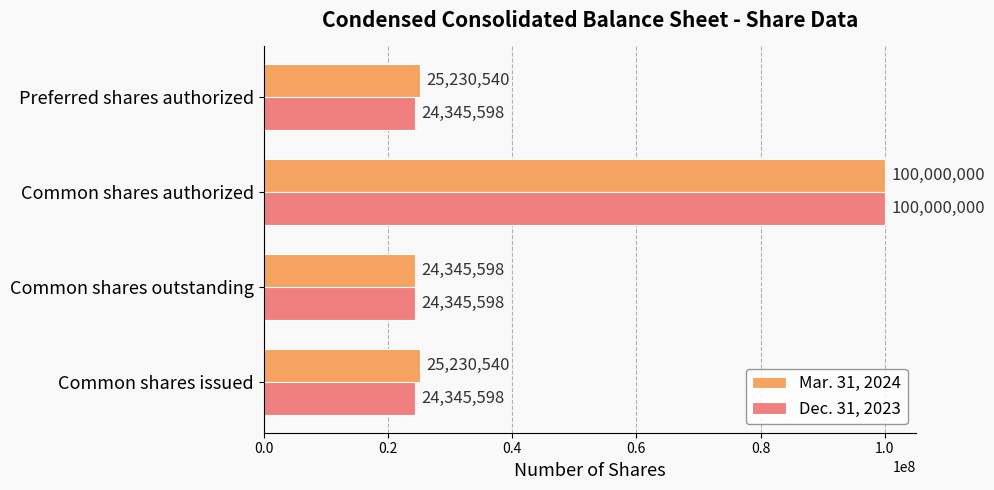

Is it true that Mar. 31, 2024 equals 14780902 at Common shares issued?

False